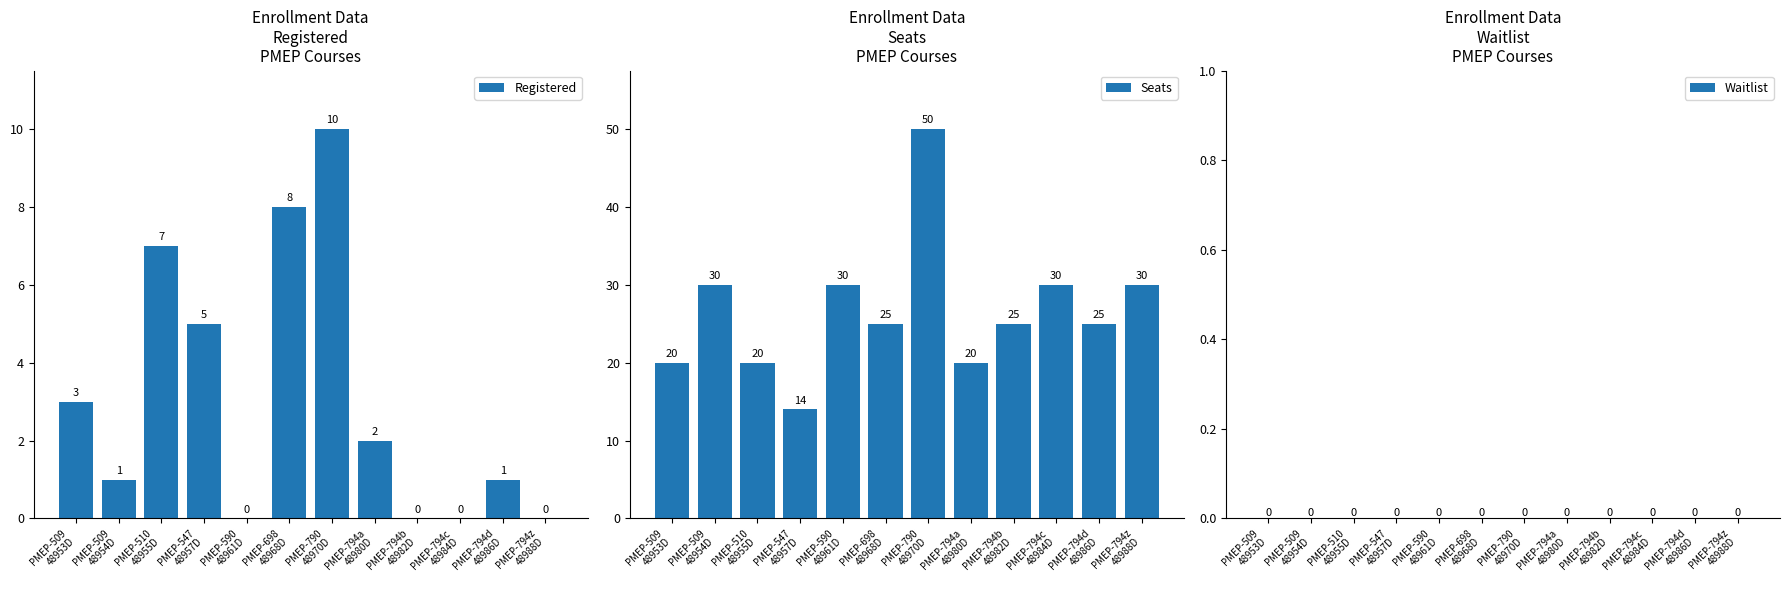

What is the maximum value shown in the chart?

50